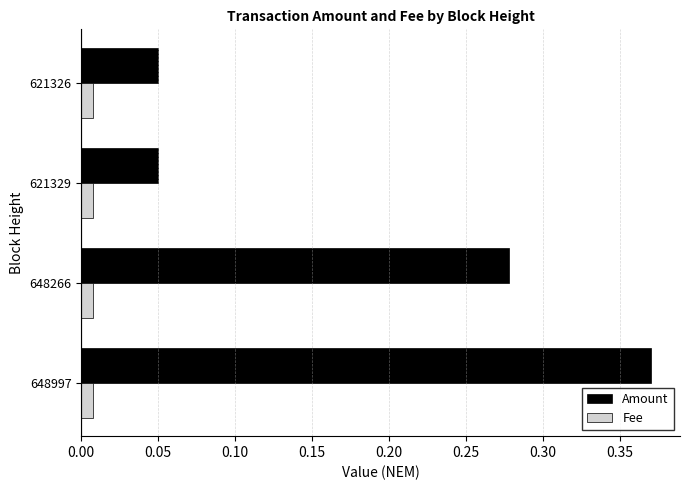

List the series in order of their overall mean, highest first.

Amount, Fee